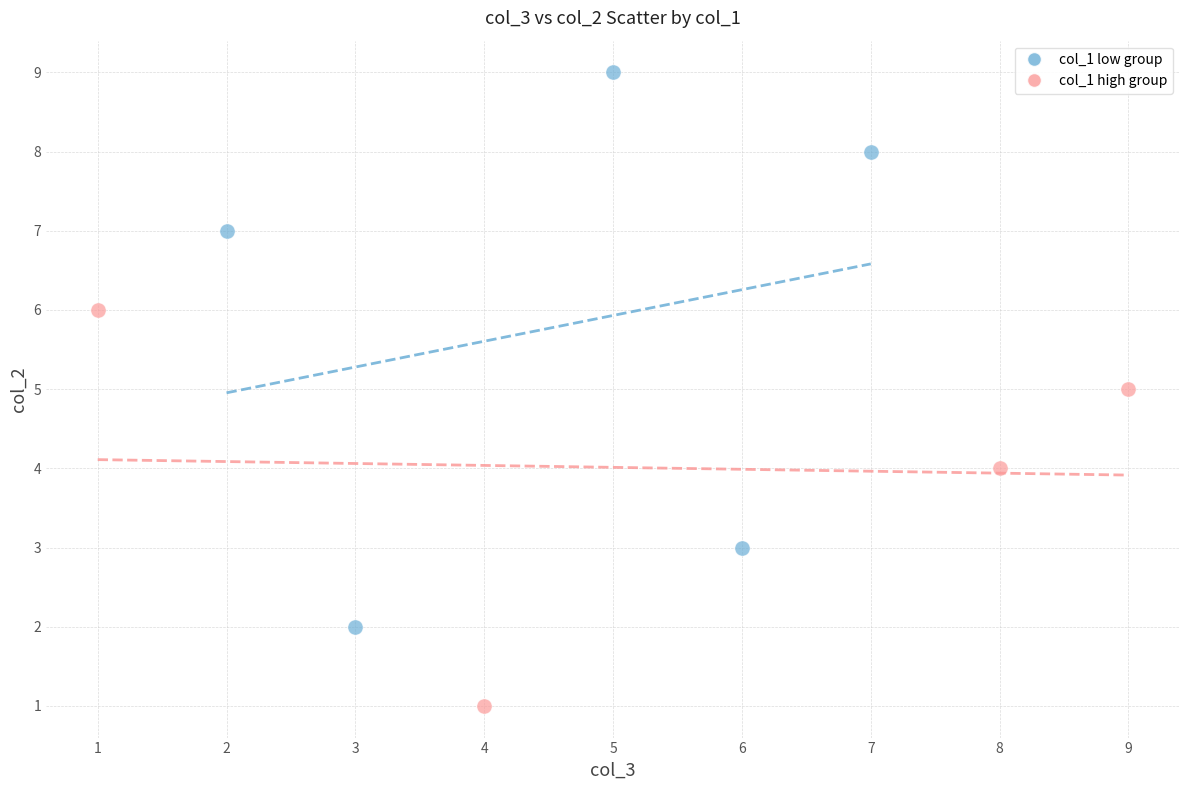

Which series has the largest Y range (max minus min)?

col_1 low group